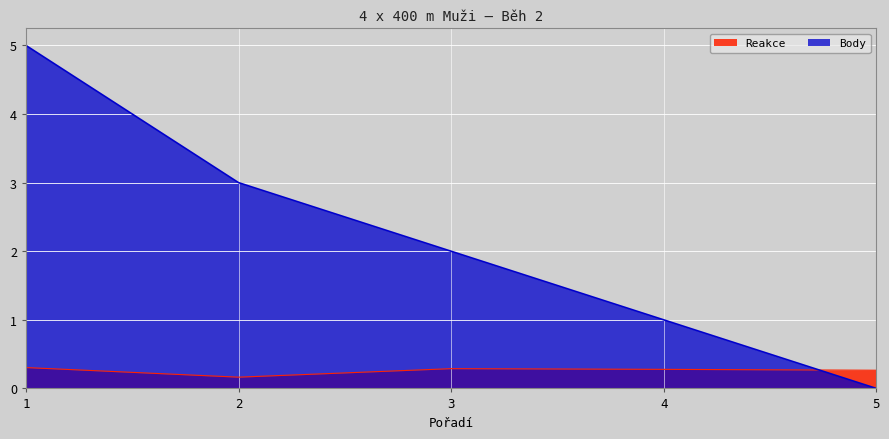

How many times do Body and Reakce cross each other?

1